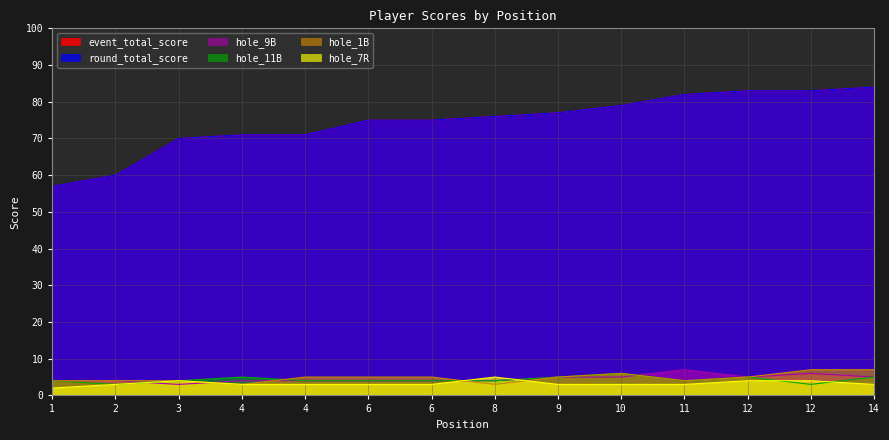

What is the sum of all hole_1B values?

67